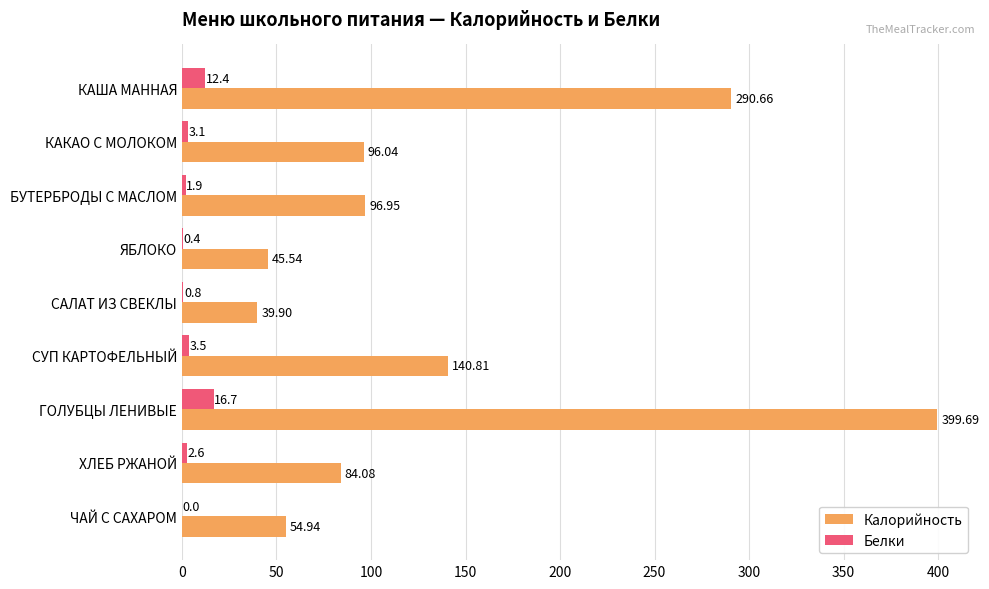

How many data points in Калорийность are above 96?

5